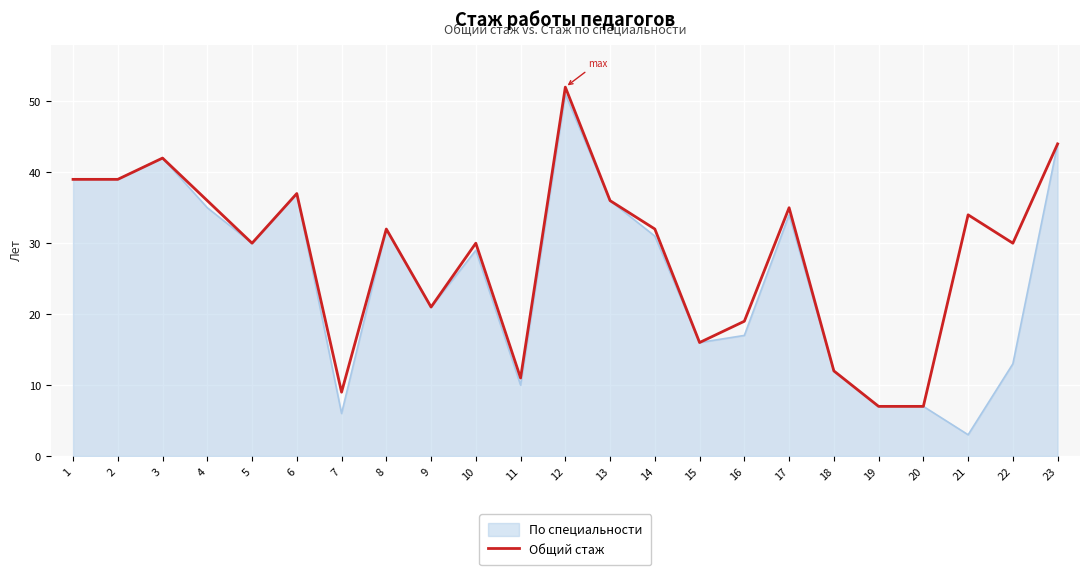

The value of Общий стаж at 18 is 3. True or false?

False